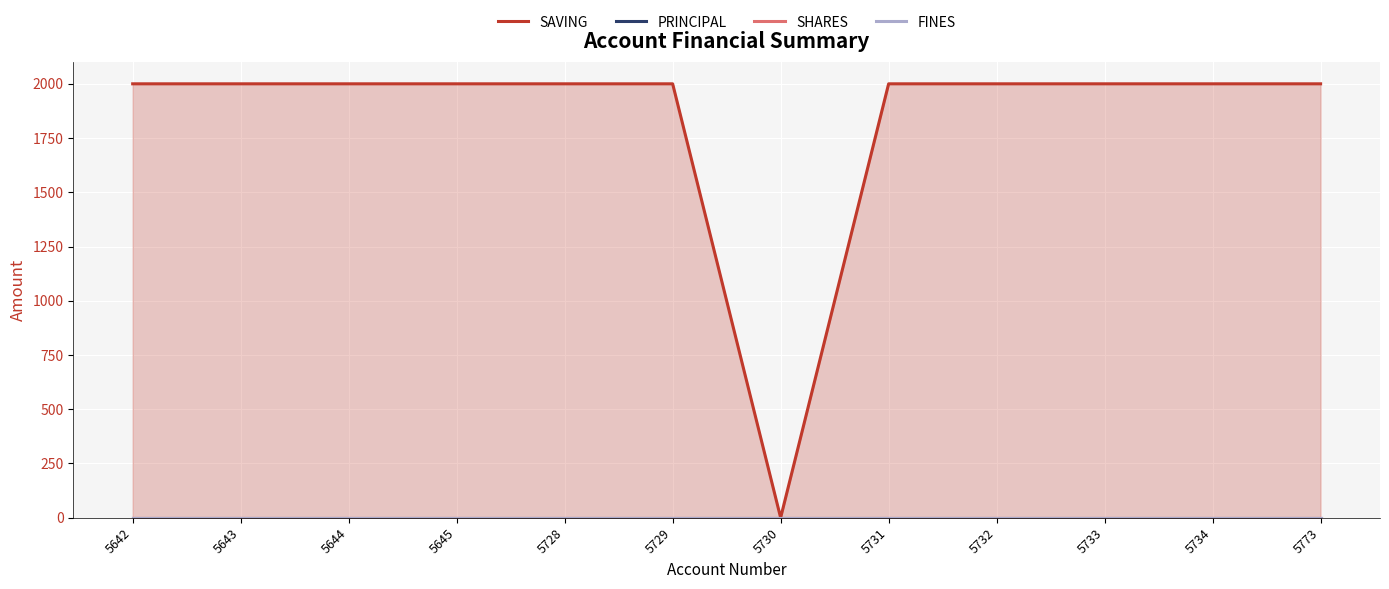

Is it true that FINES equals 0 at 5730?

True